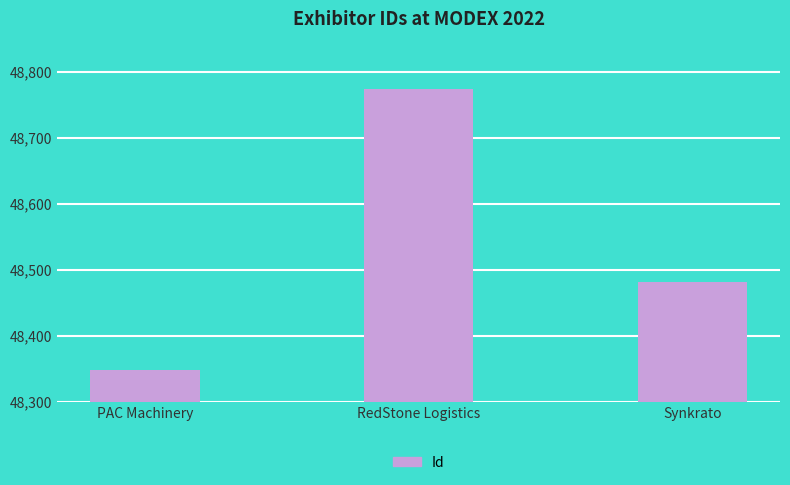

Approximately how many times larger is the value at PAC Machinery compared to Synkrato?

1.0